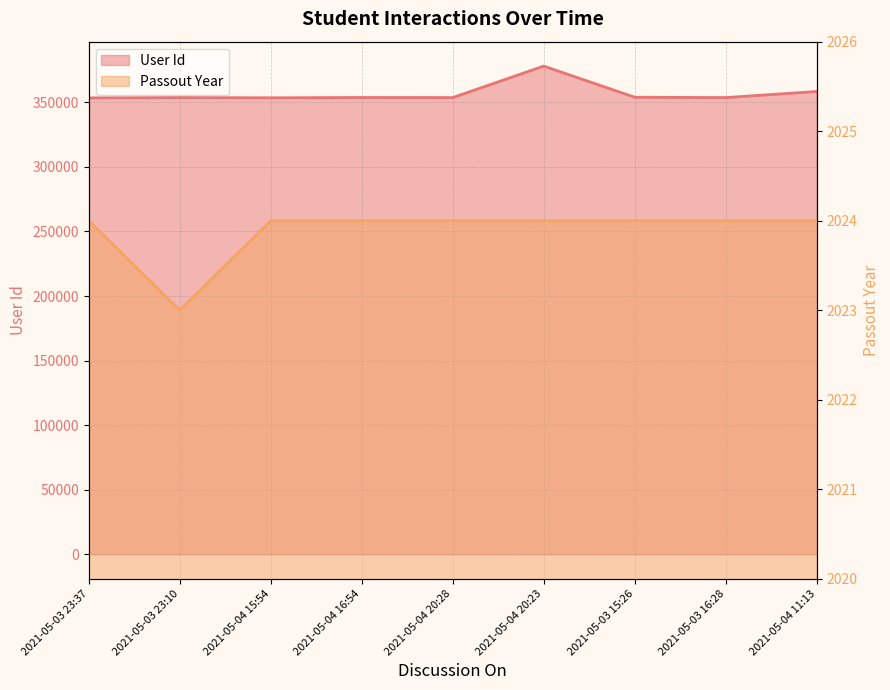

Reading right to left, extract all data points from this chart.

User Id: 2021-05-04 11:13=358406	2021-05-03 16:28=353671	2021-05-03 15:26=353940	2021-05-04 20:23=378067	2021-05-04 20:28=353679	2021-05-04 16:54=353740	2021-05-04 15:54=353503	2021-05-03 23:10=353715	2021-05-03 23:37=353427
Passout Year: 2021-05-04 11:13=2024	2021-05-03 16:28=2024	2021-05-03 15:26=2024	2021-05-04 20:23=2024	2021-05-04 20:28=2024	2021-05-04 16:54=2024	2021-05-04 15:54=2024	2021-05-03 23:10=2023	2021-05-03 23:37=2024